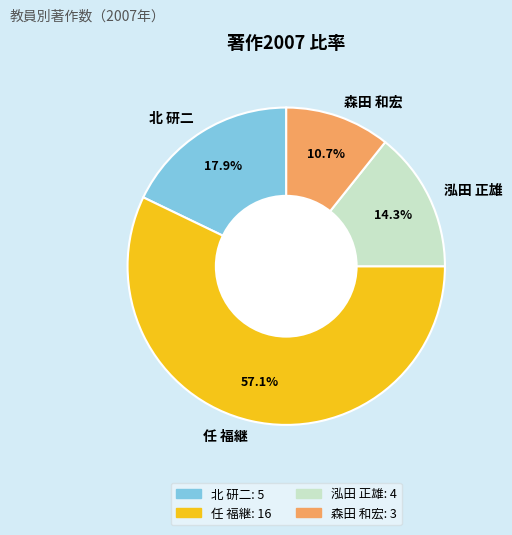

To the nearest percent, what percentage of the pie is 北 研二?

18%